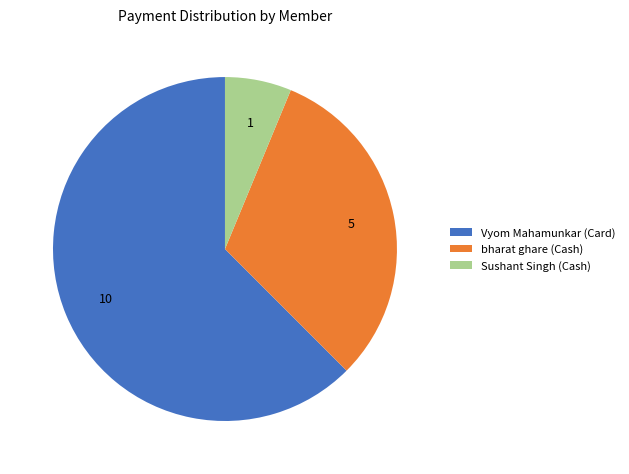

Between Vyom Mahamunkar (Card) and Sushant Singh (Cash), which is larger?

Vyom Mahamunkar (Card)